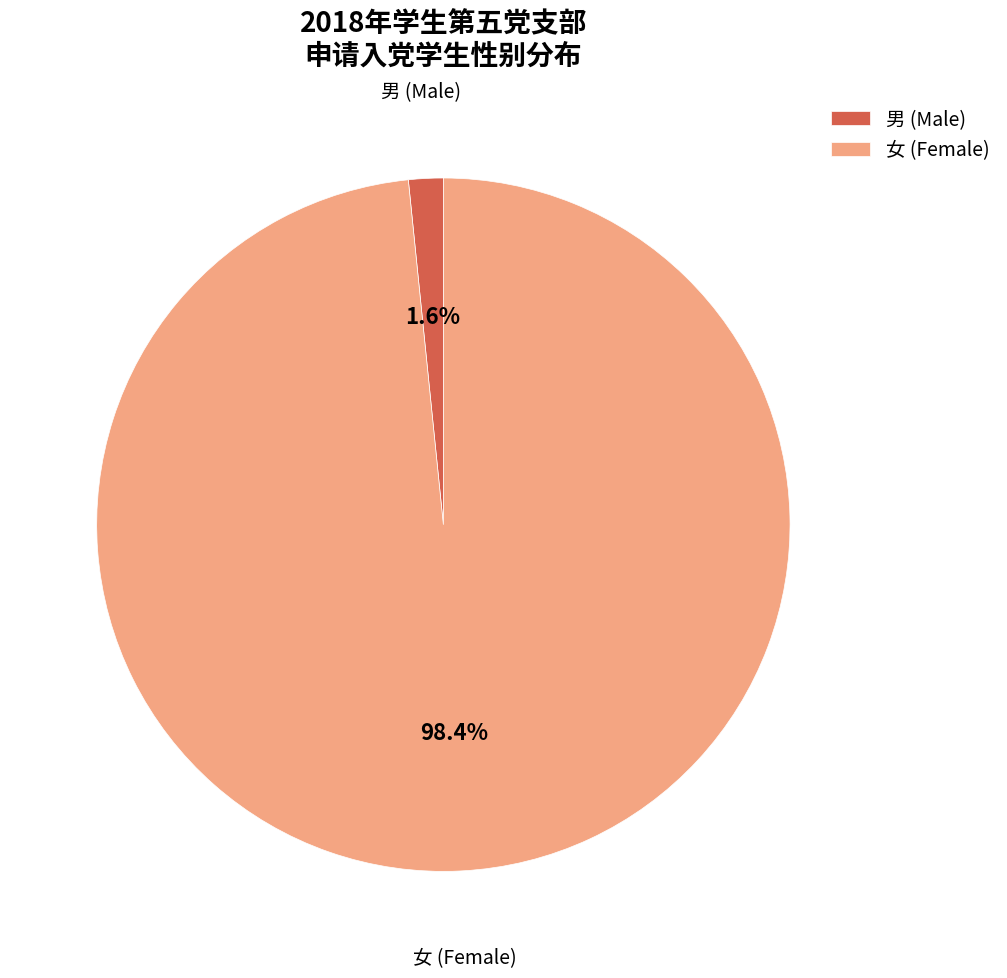

Is 女 the majority of the pie?

Yes